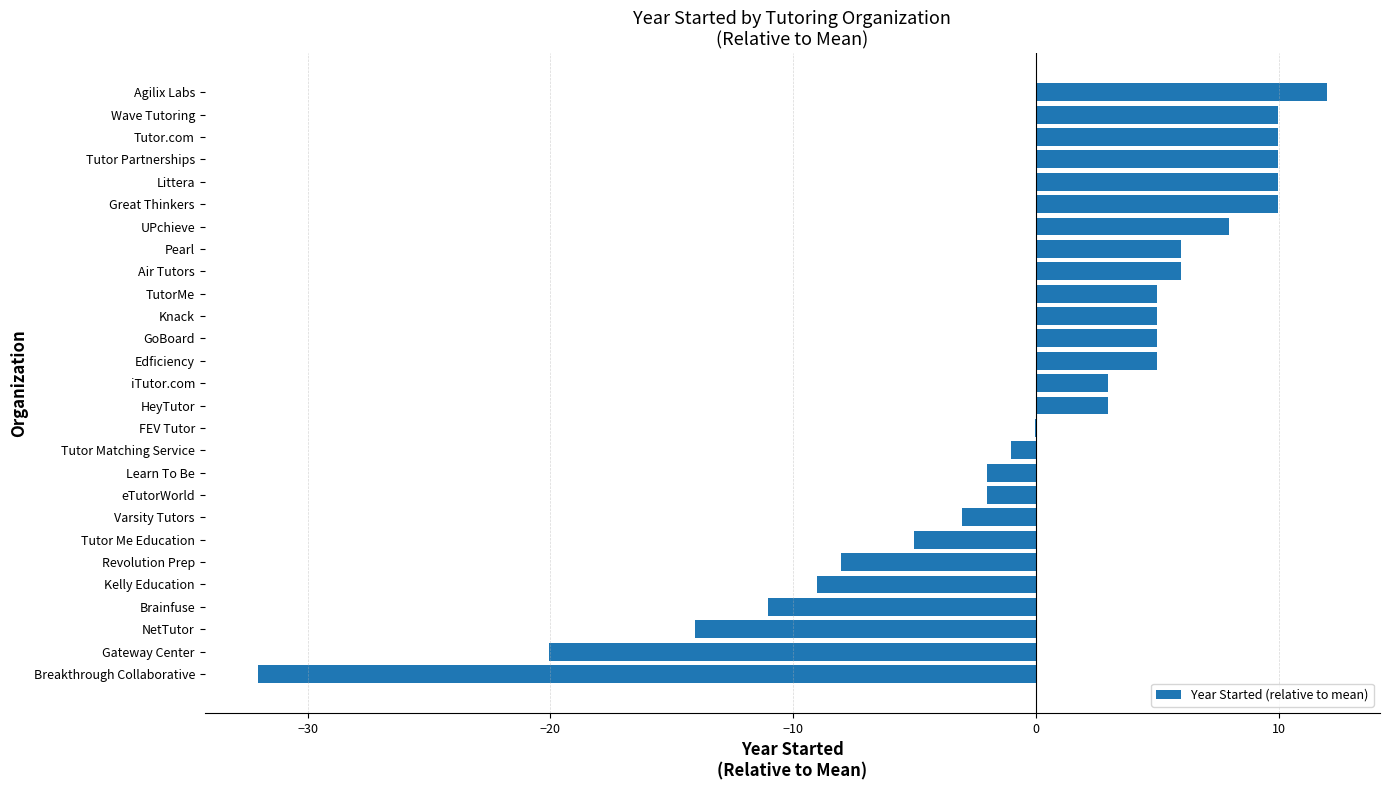

Count the number of values greater than 2.

15